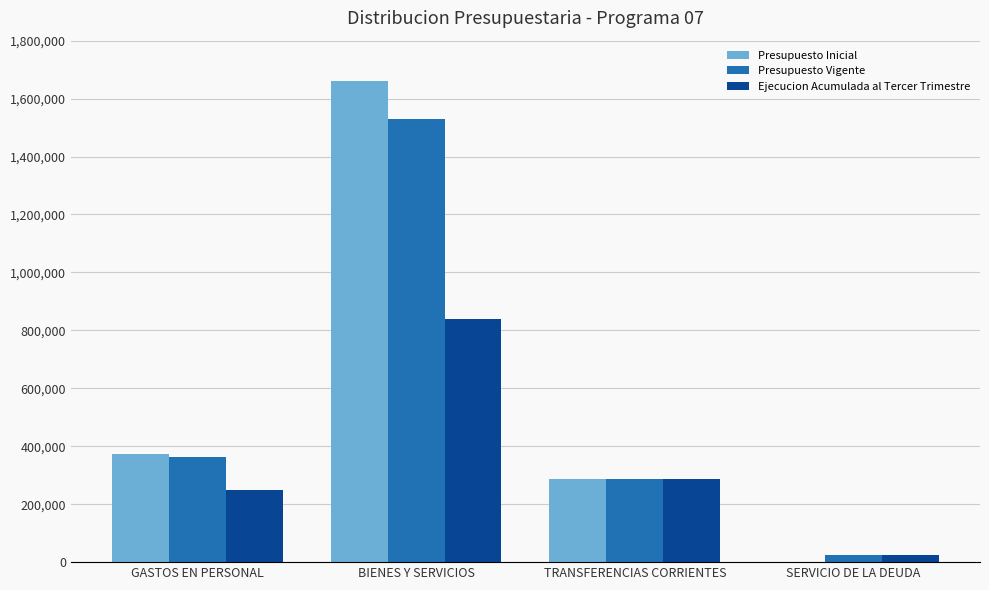

At which label does Presupuesto Vigente reach its peak?

BIENES Y SERVICIOS